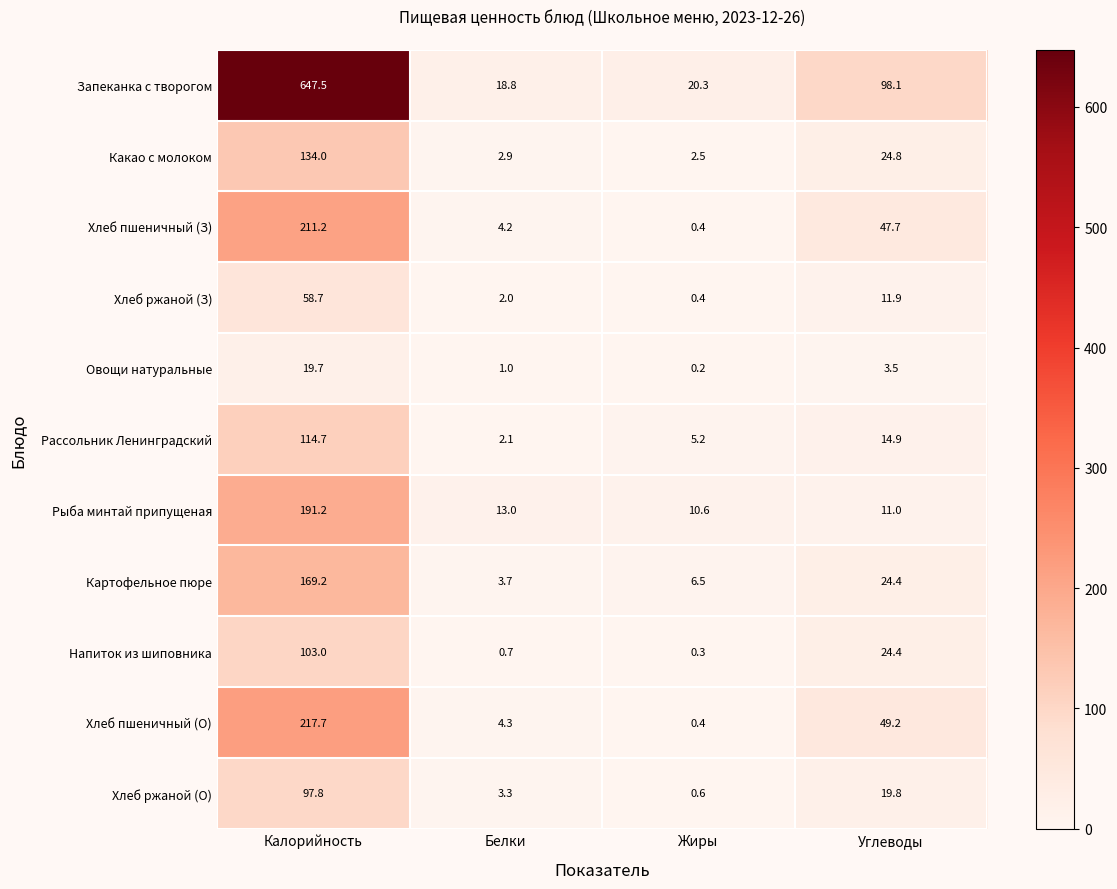

Between Калорийность and Углеводы, which series saw the biggest shift?

Запеканка с творогом